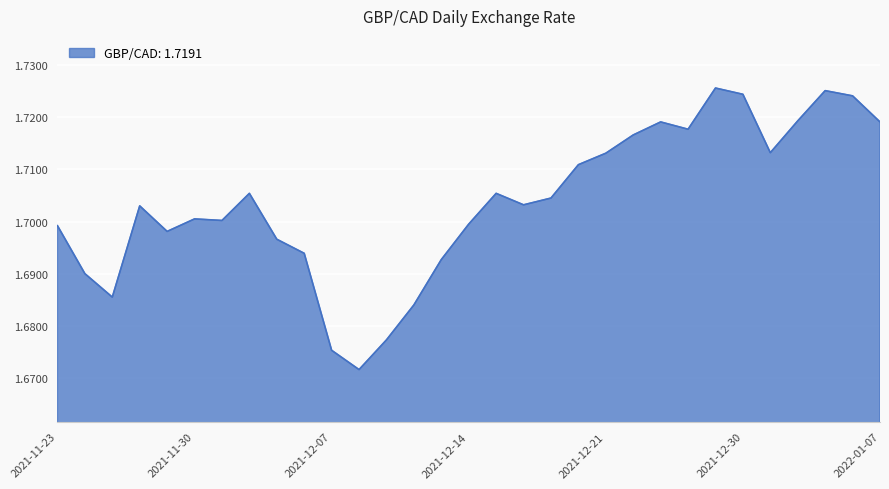

Count the number of data series in this chart.

1